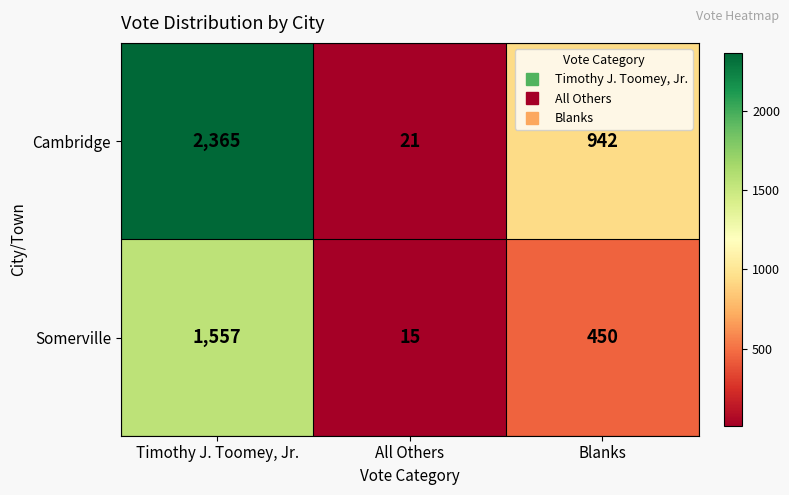

Where is Somerville nearest to the value 786?

Blanks